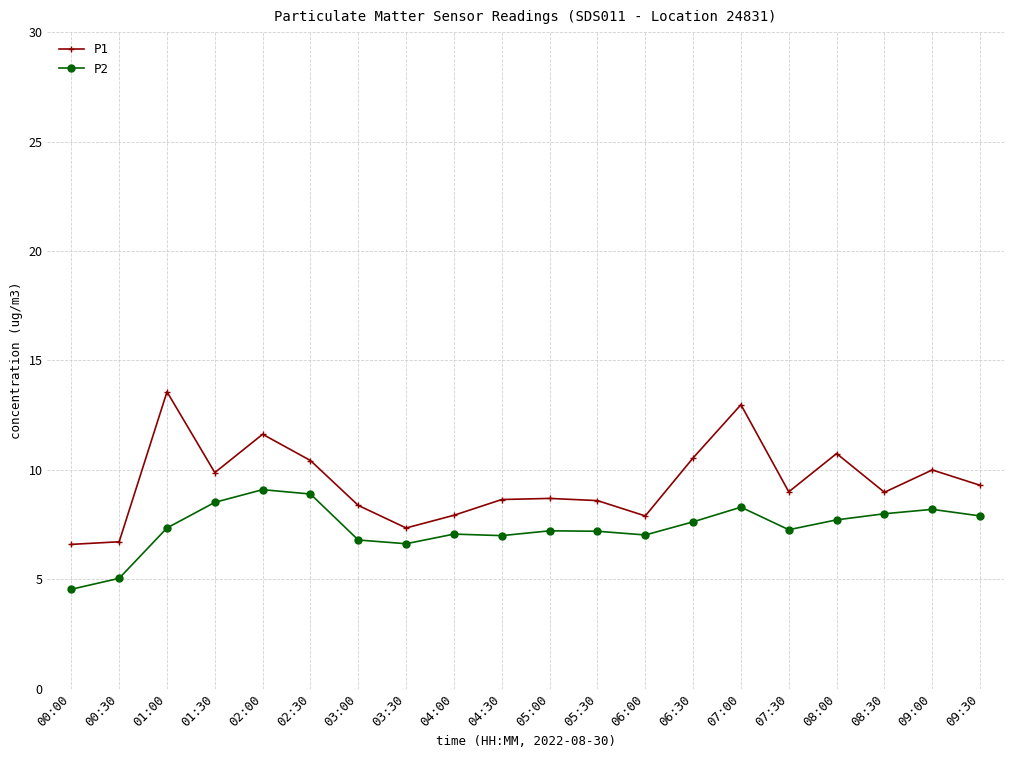

What is the value of the P2 point at the 18th from the left?

8.0